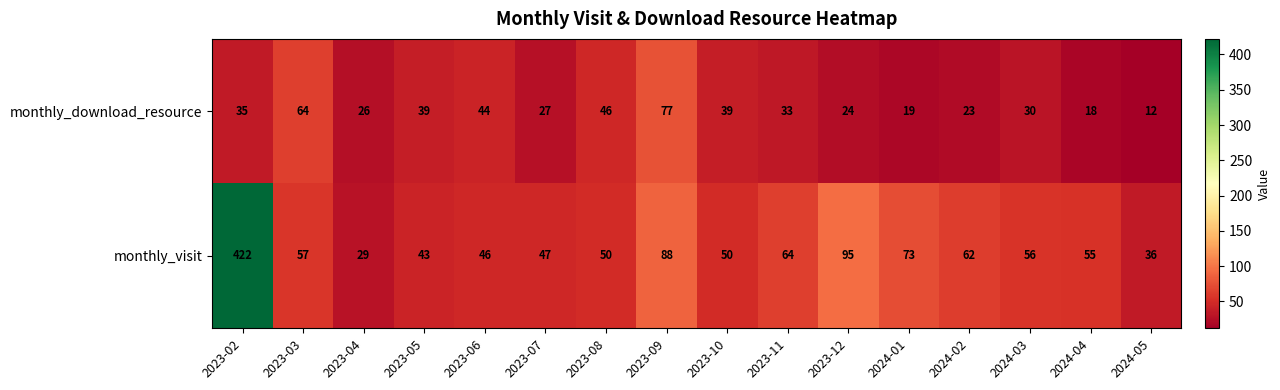

What value does the monthly_download_resource series have at 2024-05, to the nearest 10?

10